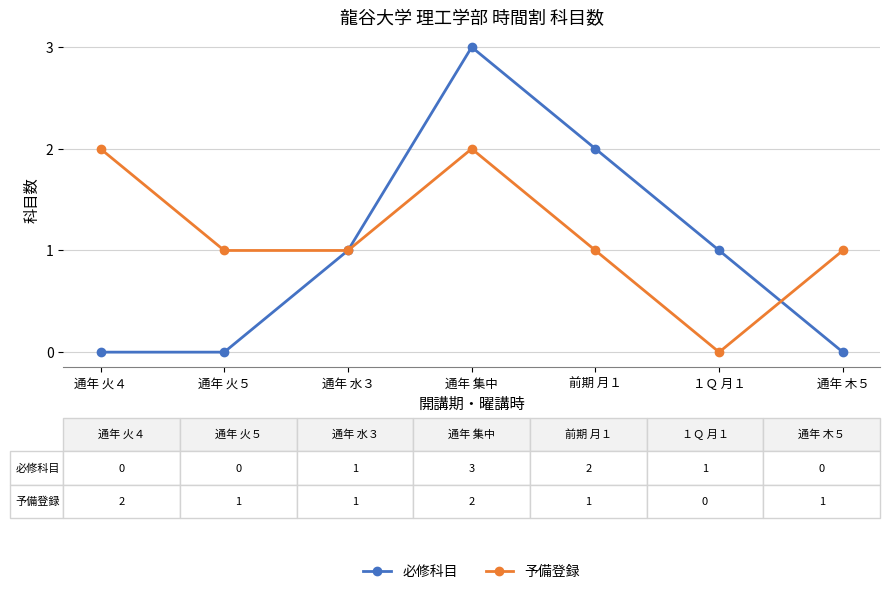

List the series in order of their peak value, lowest first.

予備登録, 必修科目